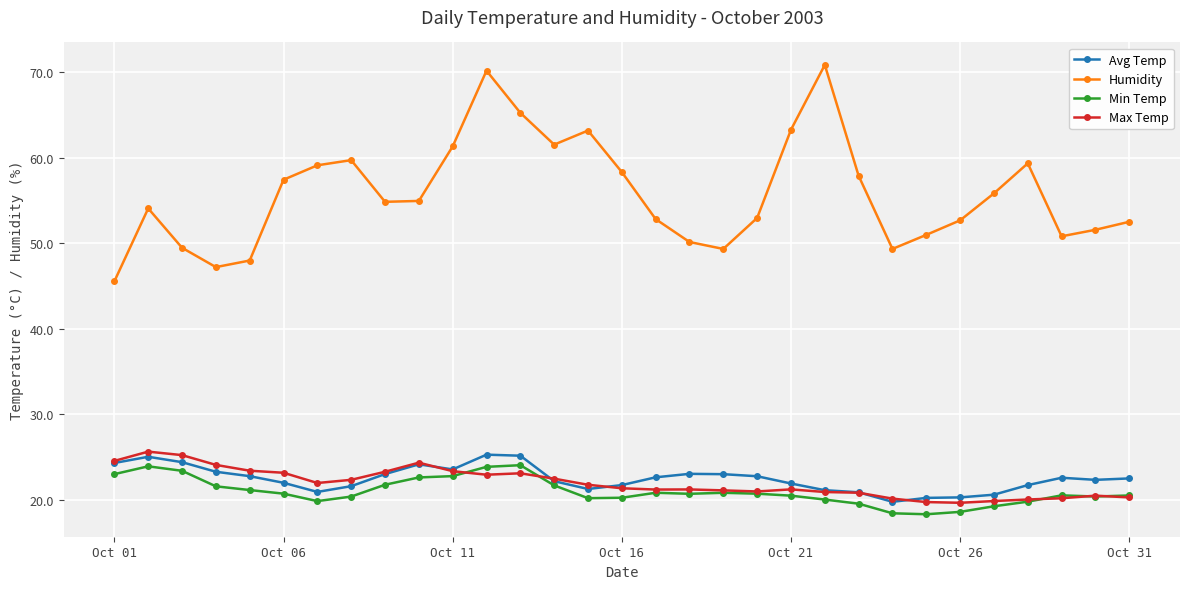

Which series has the largest total across all categories?

Humidity